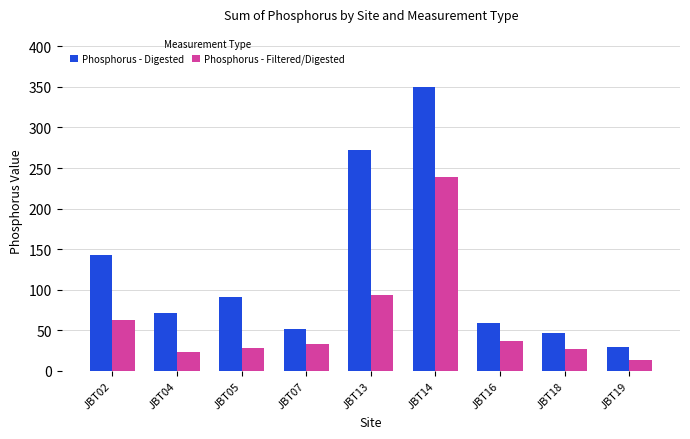

Between JBT02 and JBT16, which series saw the biggest shift?

Phosphorus - Digested